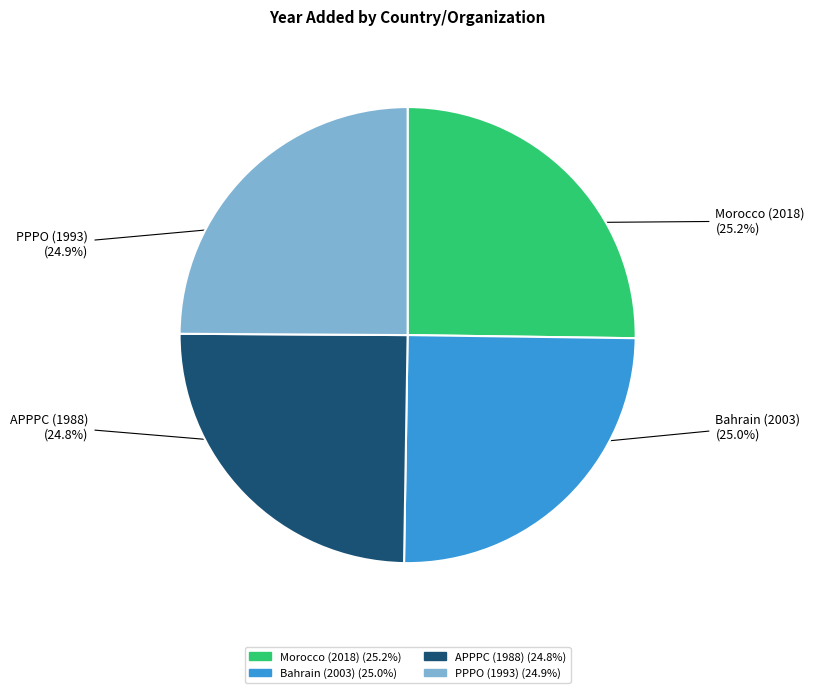

The Morocco (2018) slice represents 25% of the pie. True or false?

True